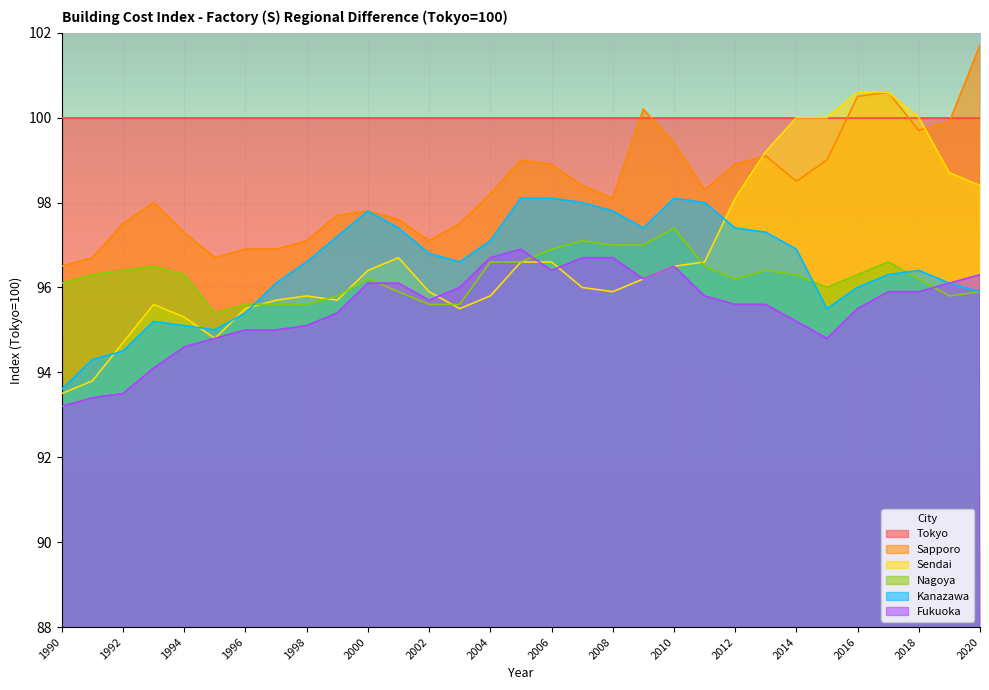

At which category does Sendai reach its first local valley?

1995